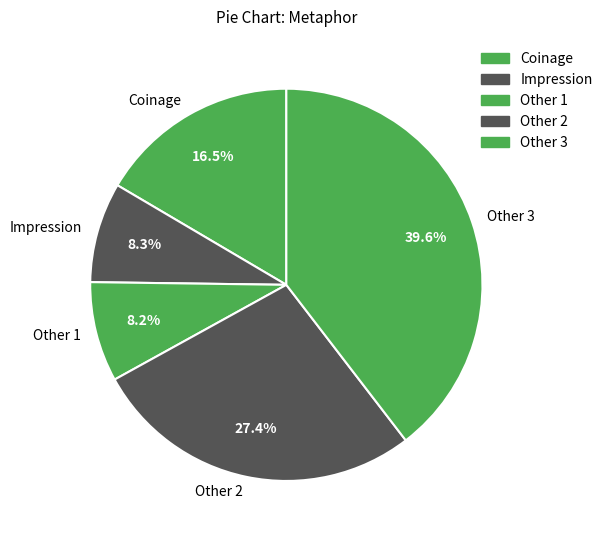

Approximately how many times larger is the value at Coinage compared to Other 1?

2.0